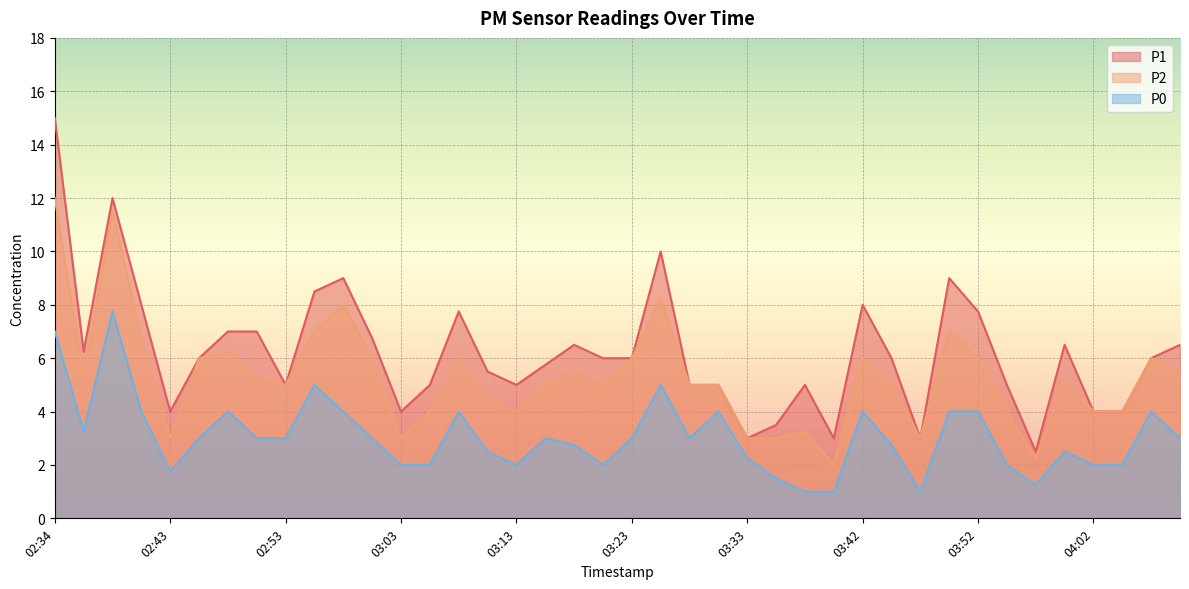

Is it true that P0 equals 2.0 at 03:13?

True